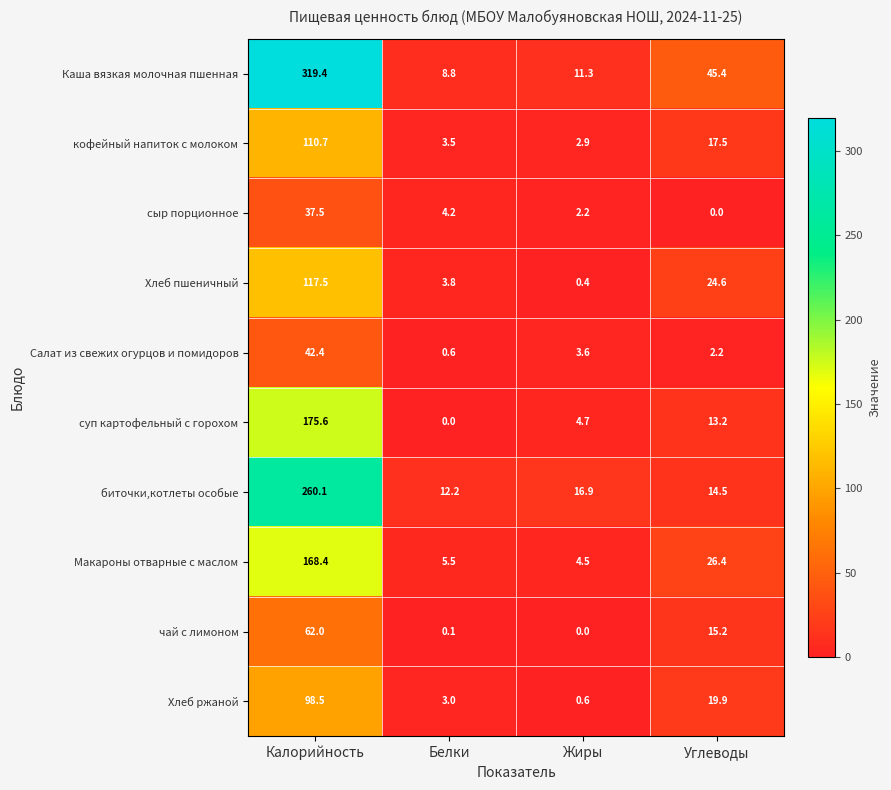

Is it true that чай с лимоном equals -42.3 at Жиры?

False